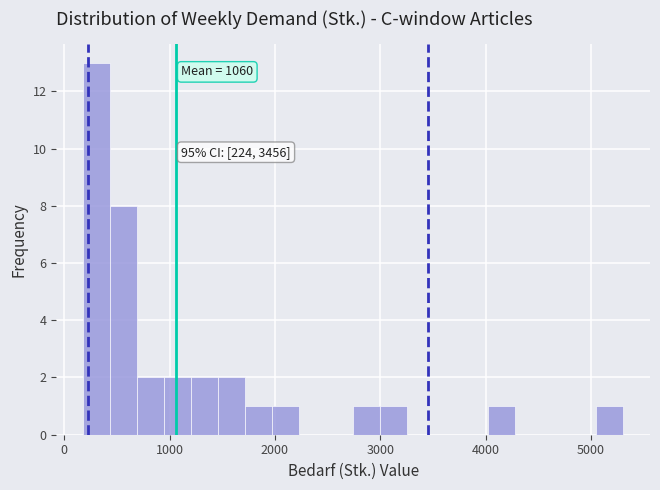

Around what value on the x-axis is the tallest bar? Give the approximate position of its centre, as read against the axis.

300